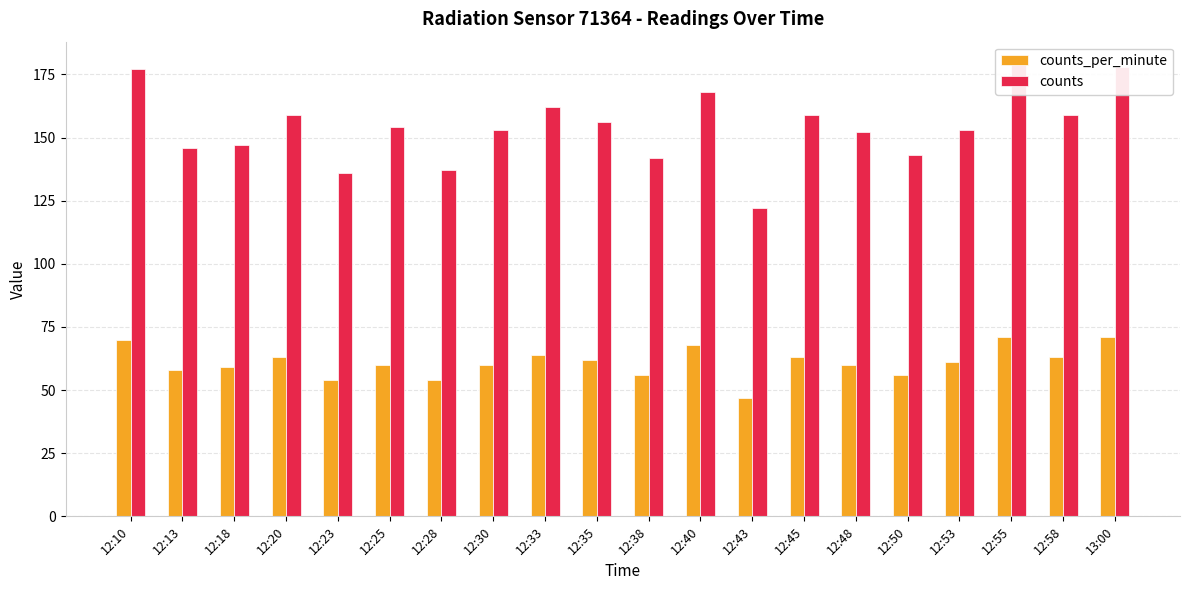

What is the label of the 17th bar from the right?

12:20